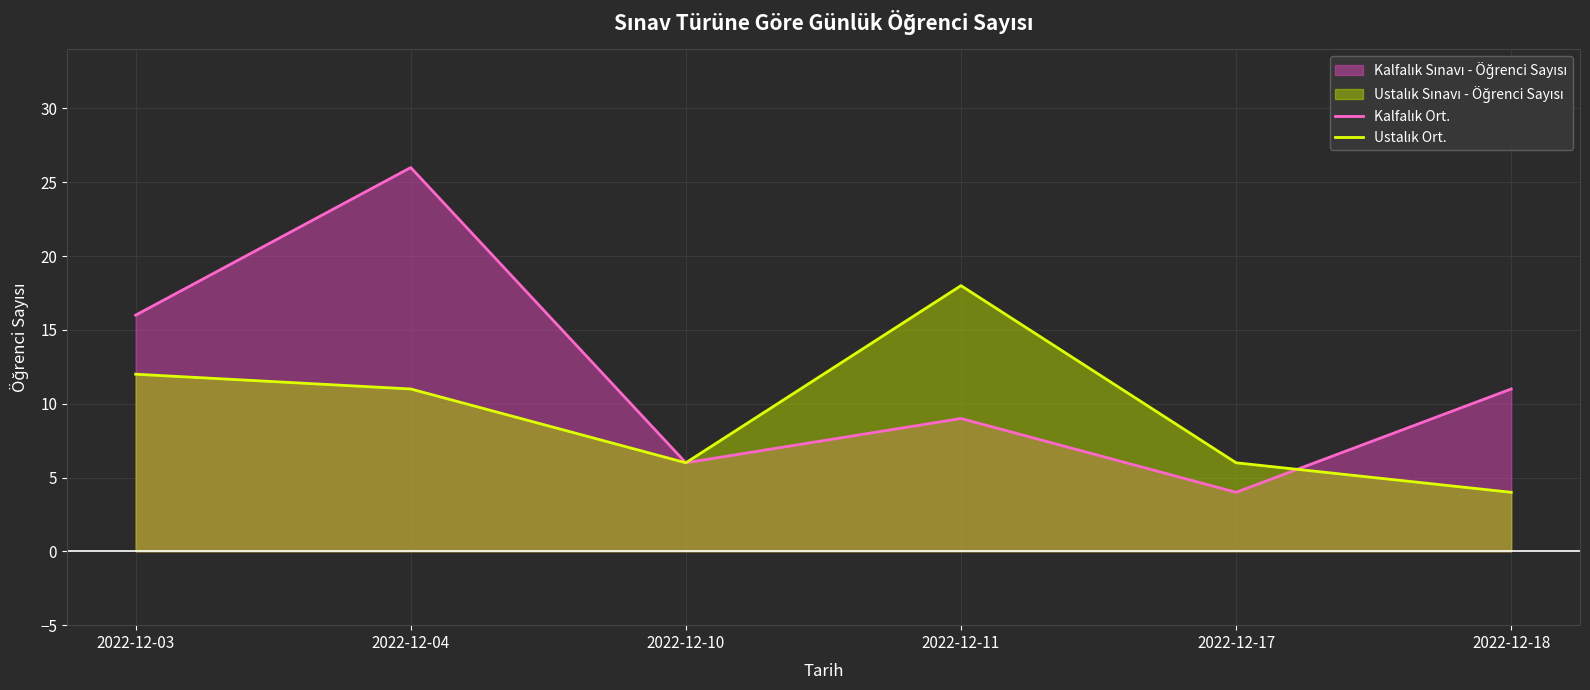

Is it true that Ustalık Ort. equals 11 at 2022-12-04?

True